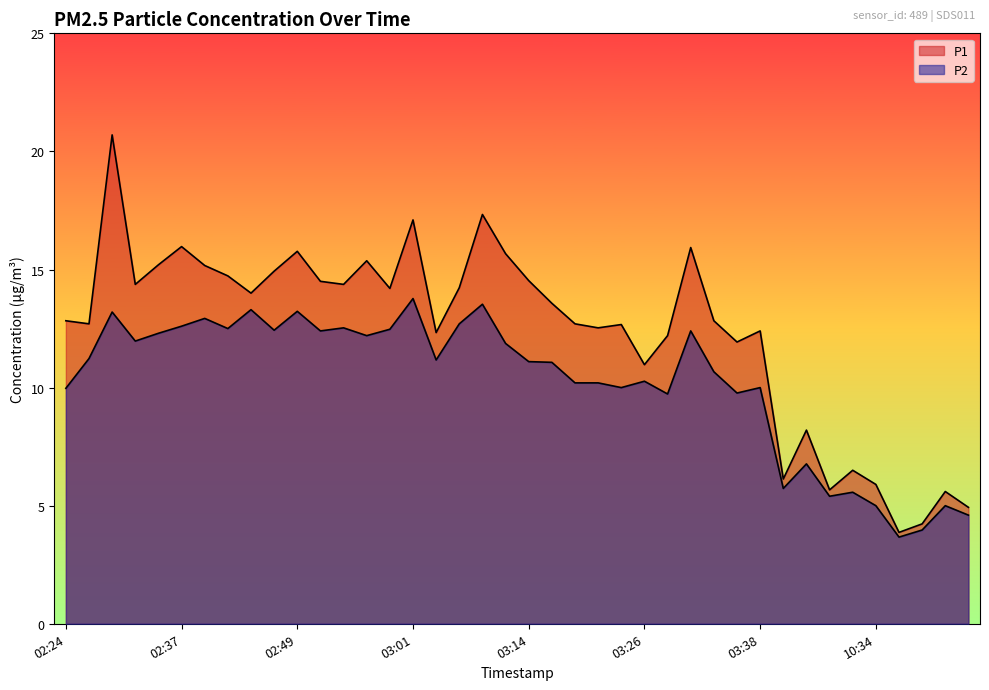

What is the average value of the P1 series?

12.4